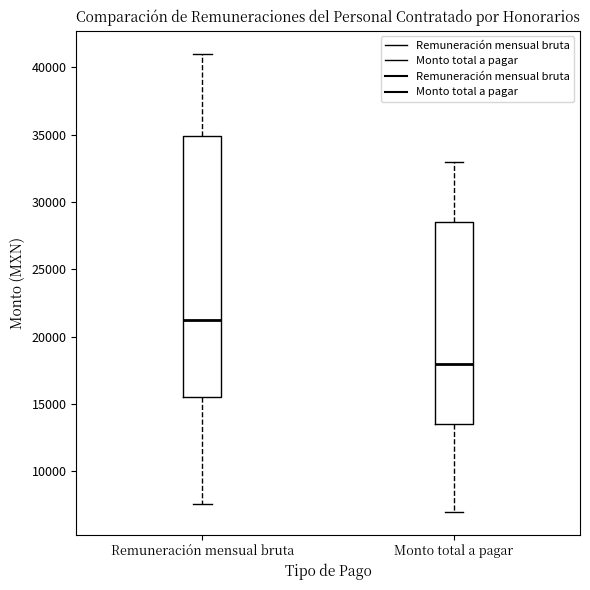

Comparing the boxes themselves (not the whiskers), which one is the tallest?

Remuneración mensual bruta